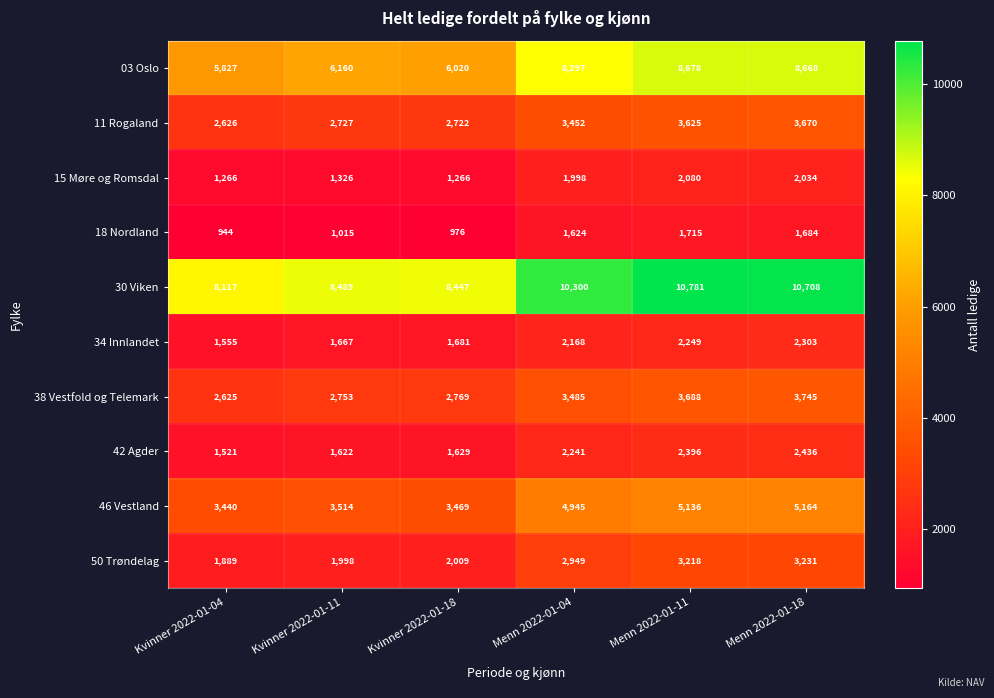

Which category has the lowest value across all series?

Kvinner 2022-01-04